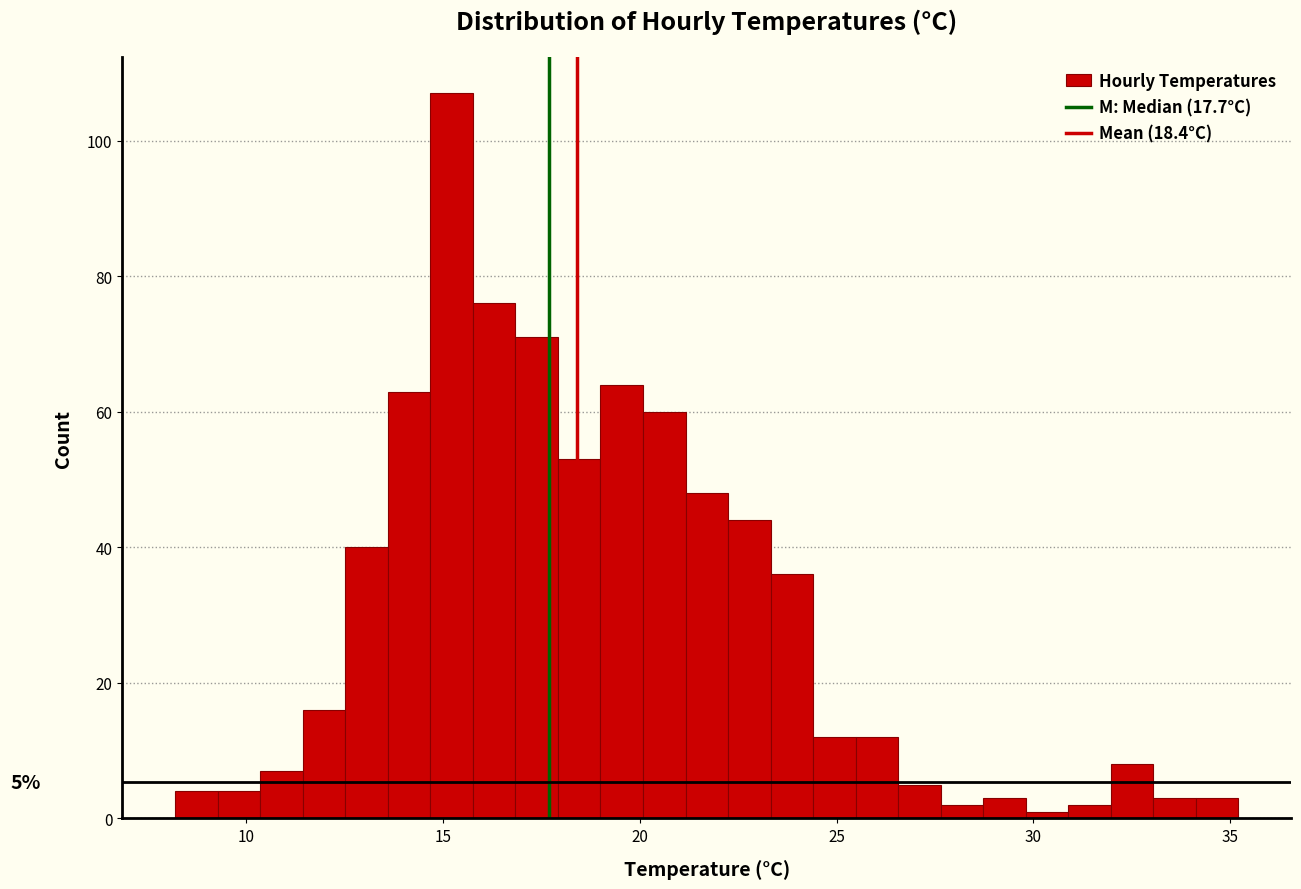

Read against the x-axis, roughly where is the centre of the tallest bar?

15.0